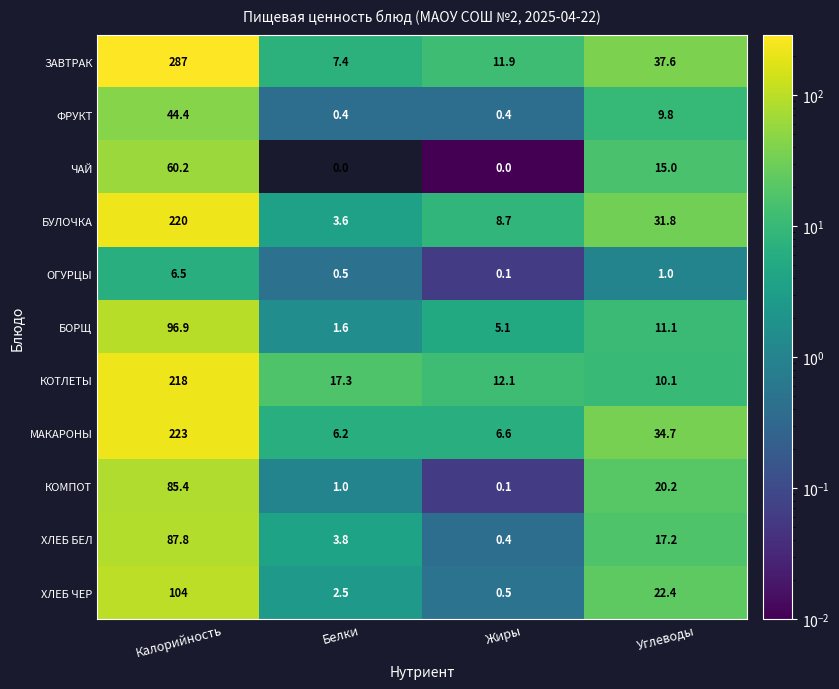

Which series changed the most between Белки and Жиры?

КОТЛЕТЫ